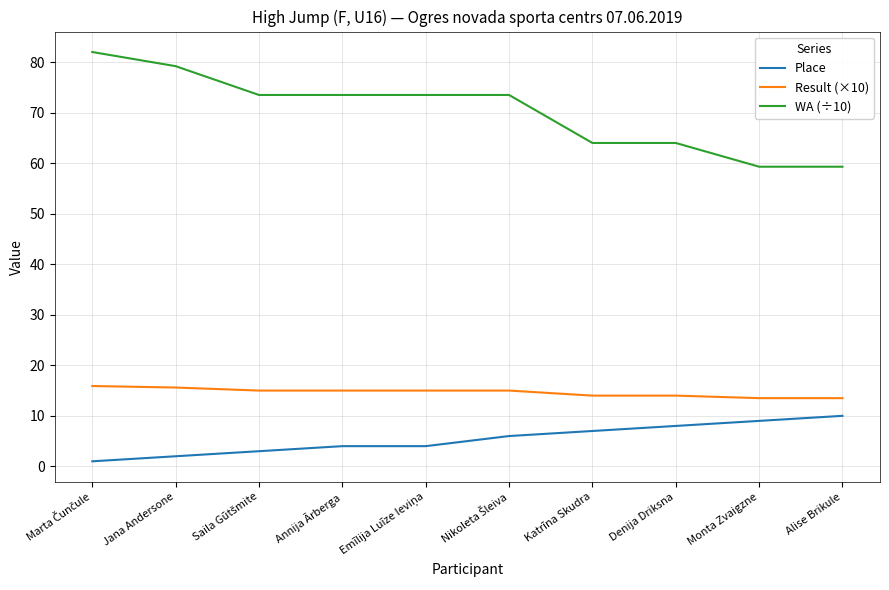

List the series in order of their peak value, highest first.

WA (÷10), Result (×10), Place